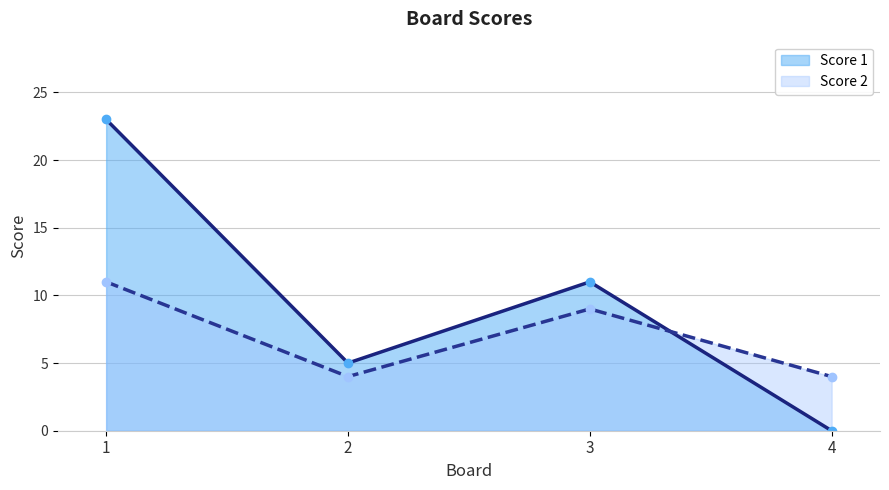

How many data points in Score 2 are less than 9?

2